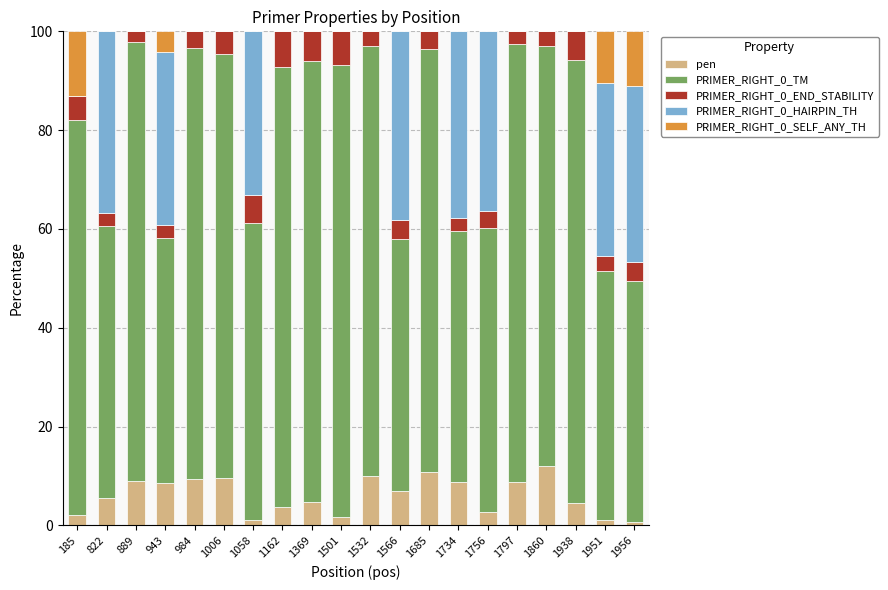

The pen series shows 8.7 at 1797. True or false?

True